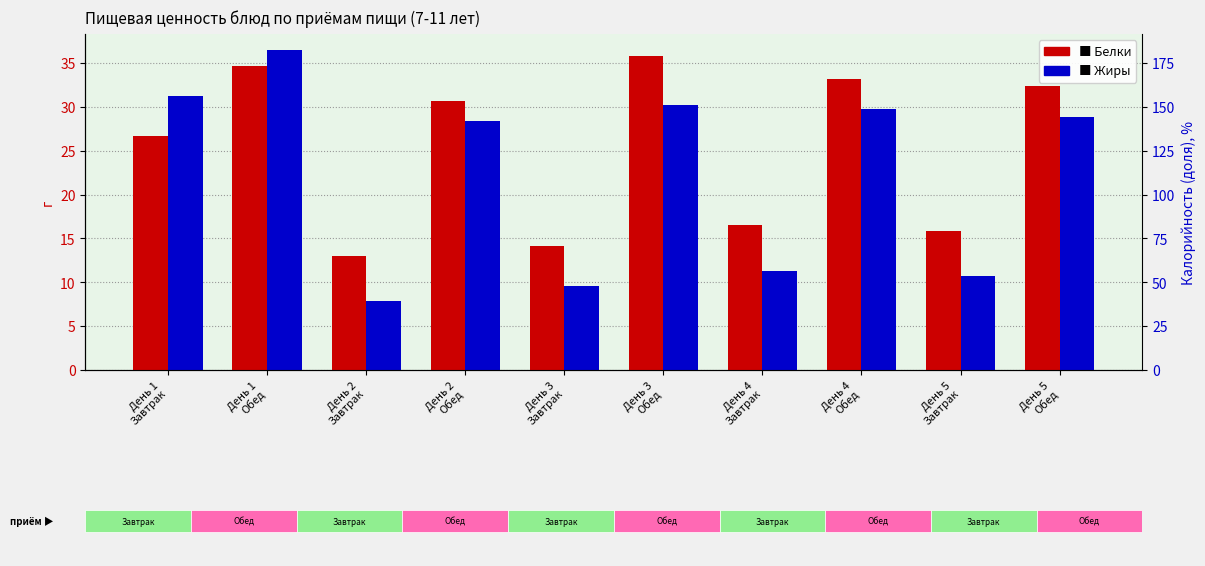

Rank the series by their average value, from lowest to highest.

Жиры, Белки